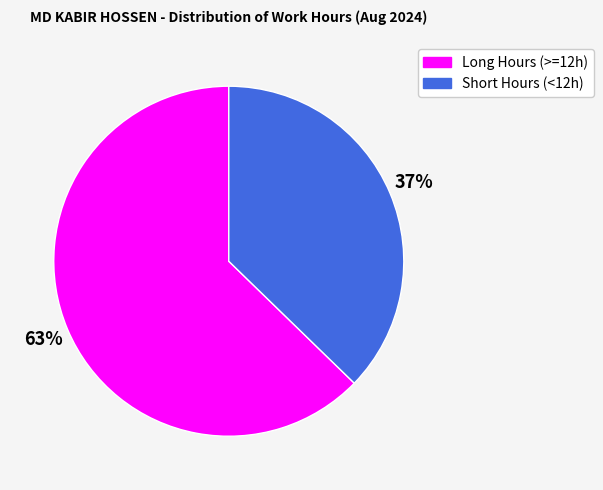

Is it true that Short Hours (<12h) is 37% of the pie?

True